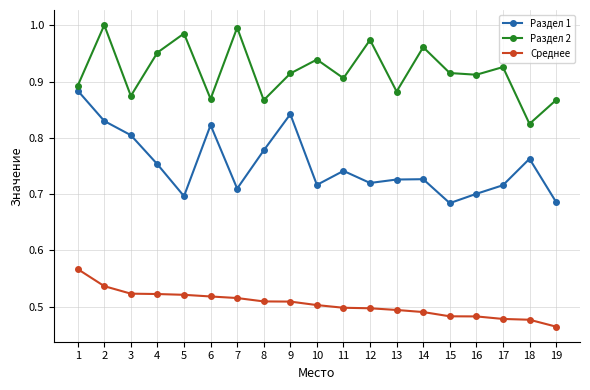

Where is the first local maximum for Раздел 1?

6